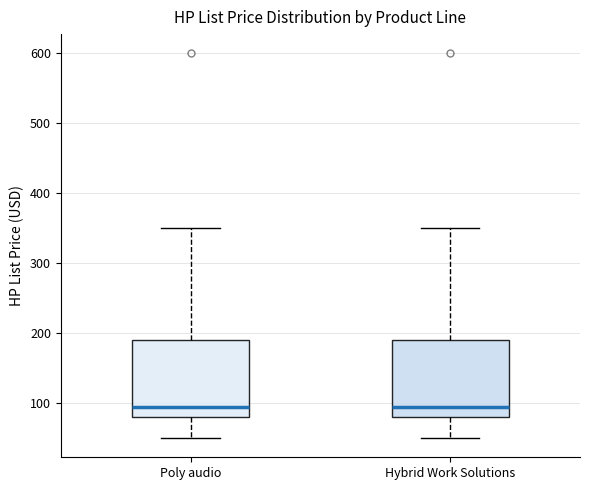

Reading left to right, read every box against the y-axis: the position of its median line, the range the box covers, and the ends of its whiskers. The values are not printed on the chart, so give them approximately, as read against the axis.

Poly audio: median 90, box 80 to 190, whiskers 50 to 350
Hybrid Work Solutions: median 90, box 80 to 190, whiskers 50 to 350